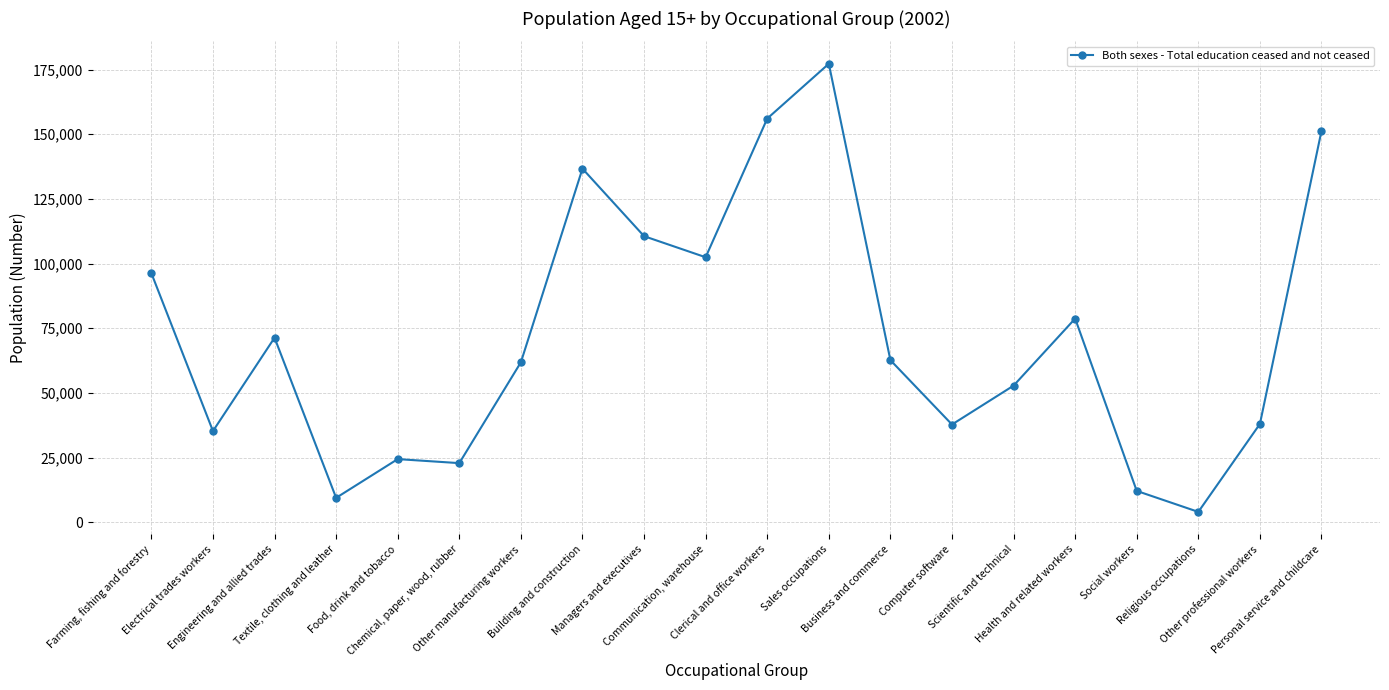

What is the maximum value shown in the chart?

177263